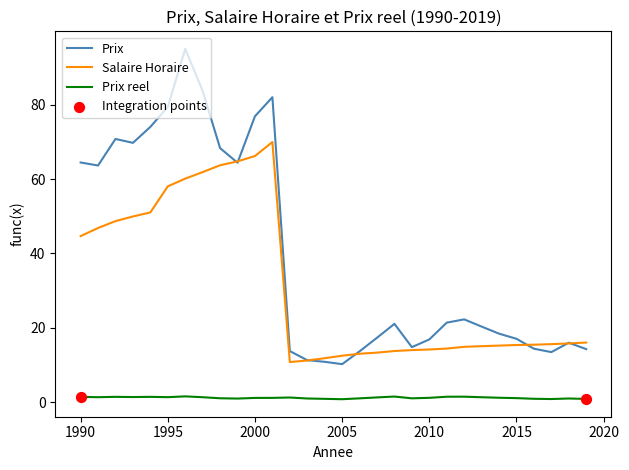

Which series has the widest spread of values?

Prix